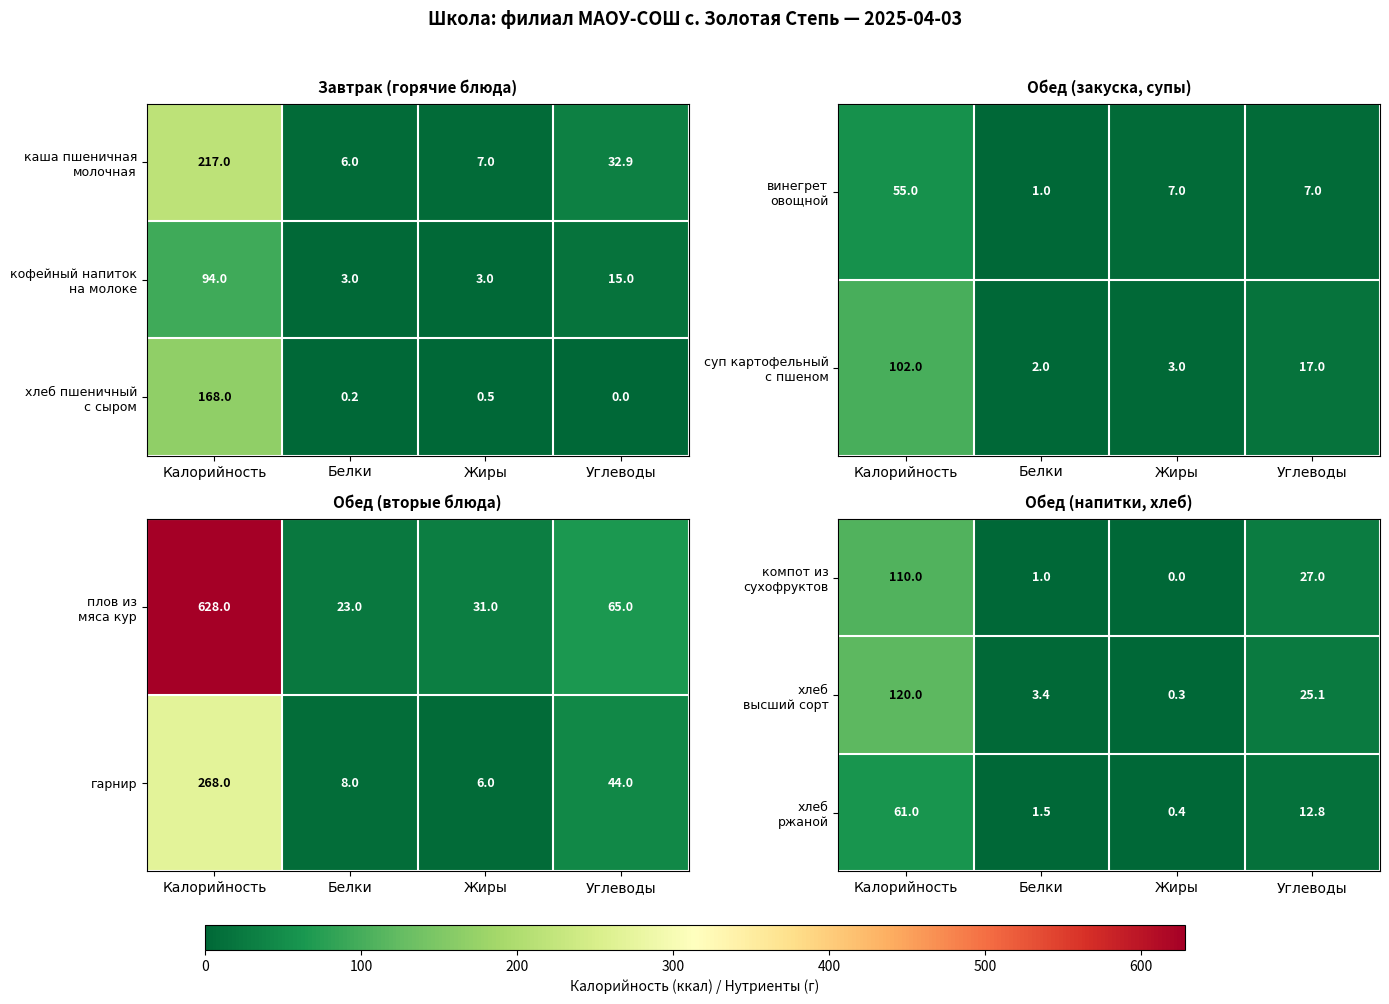

True or false: гарнир has a value of 8 at Белки.

True